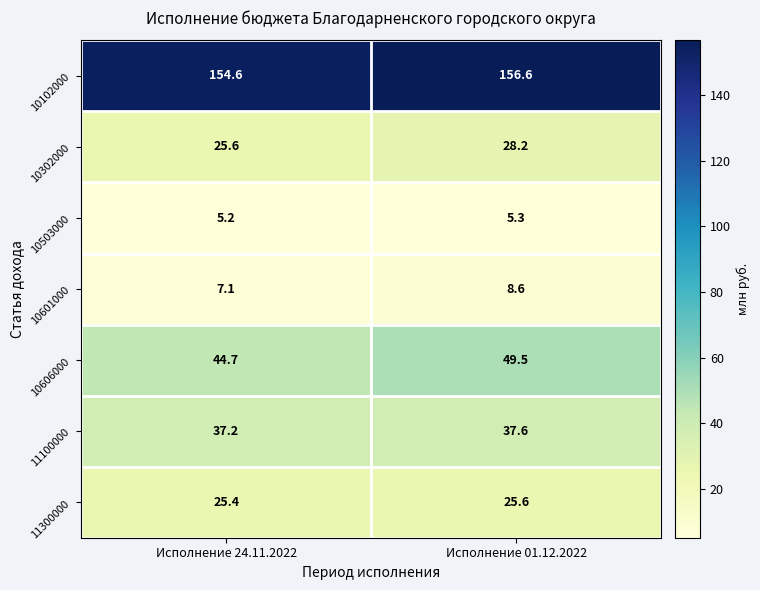

What is the approximate value of 11100000 at Исполнение 24.11.2022?

37.2